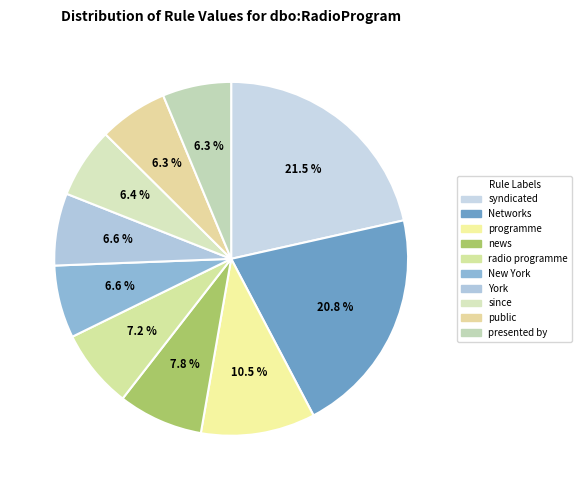

Is there a majority slice in this chart?

No